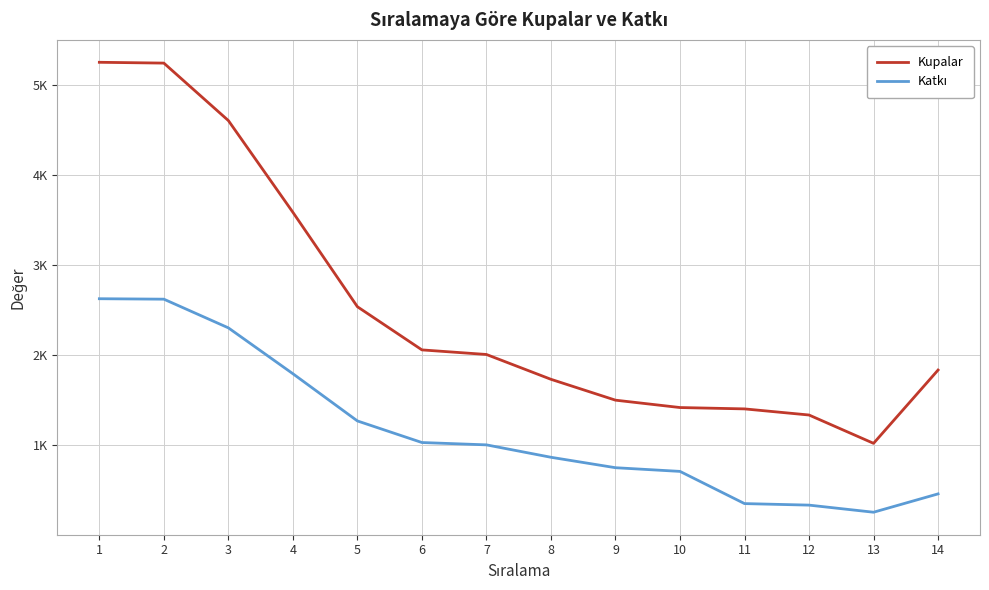

What is the difference between the highest and lowest values at 12?

1002